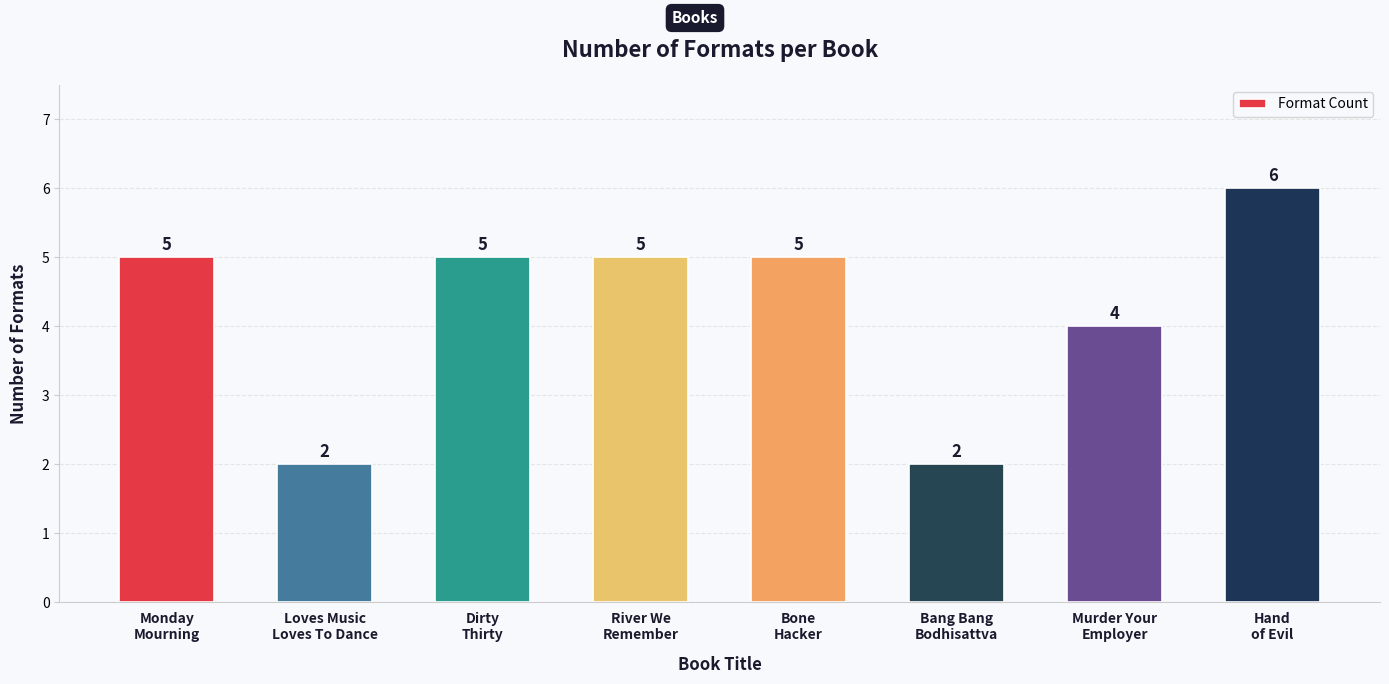

What is the label of the 8th bar from the left?

Hand
of Evil